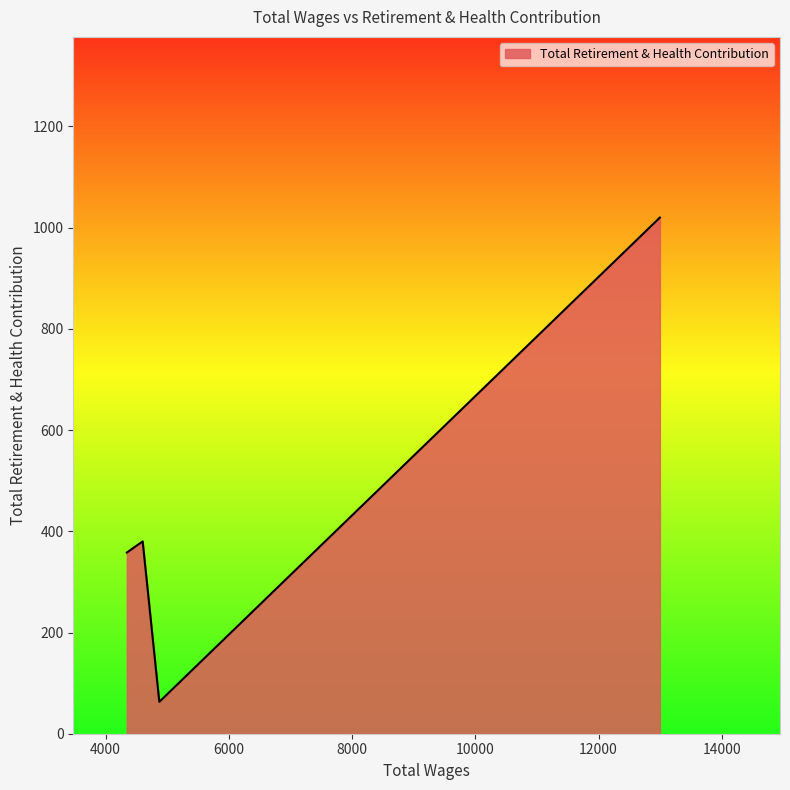

What is the maximum value shown in the chart?

1020